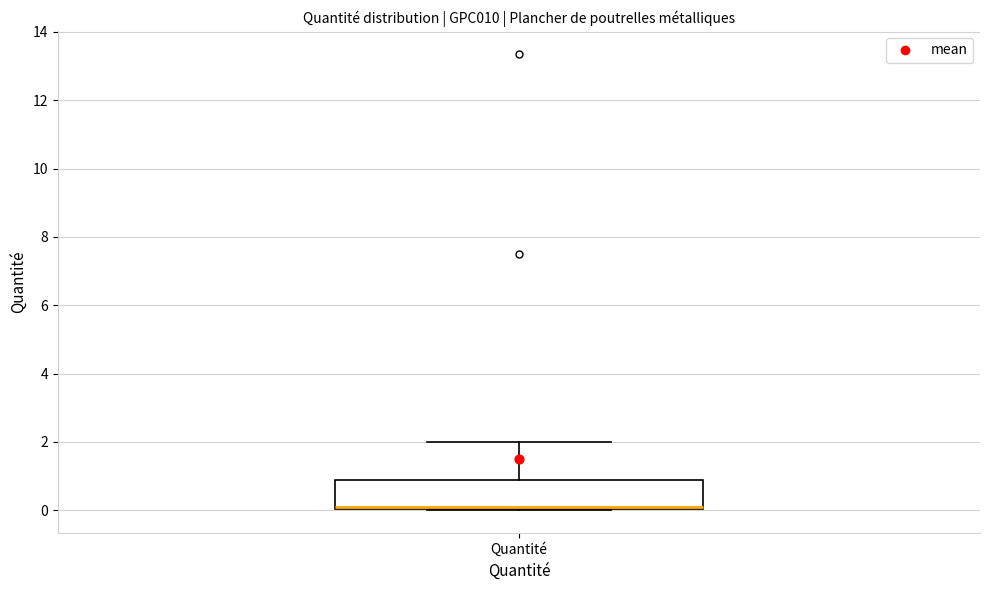

Transcribe this box plot: give where the median line is, the range the box spans, and where the two whiskers end, as read against the y-axis. The values are not printed on the chart, so give them approximately, as read against the axis.

median 0.0 (drawn on the box's lower edge), box 0.0 to 0.8, whiskers 0.0 to 2.0